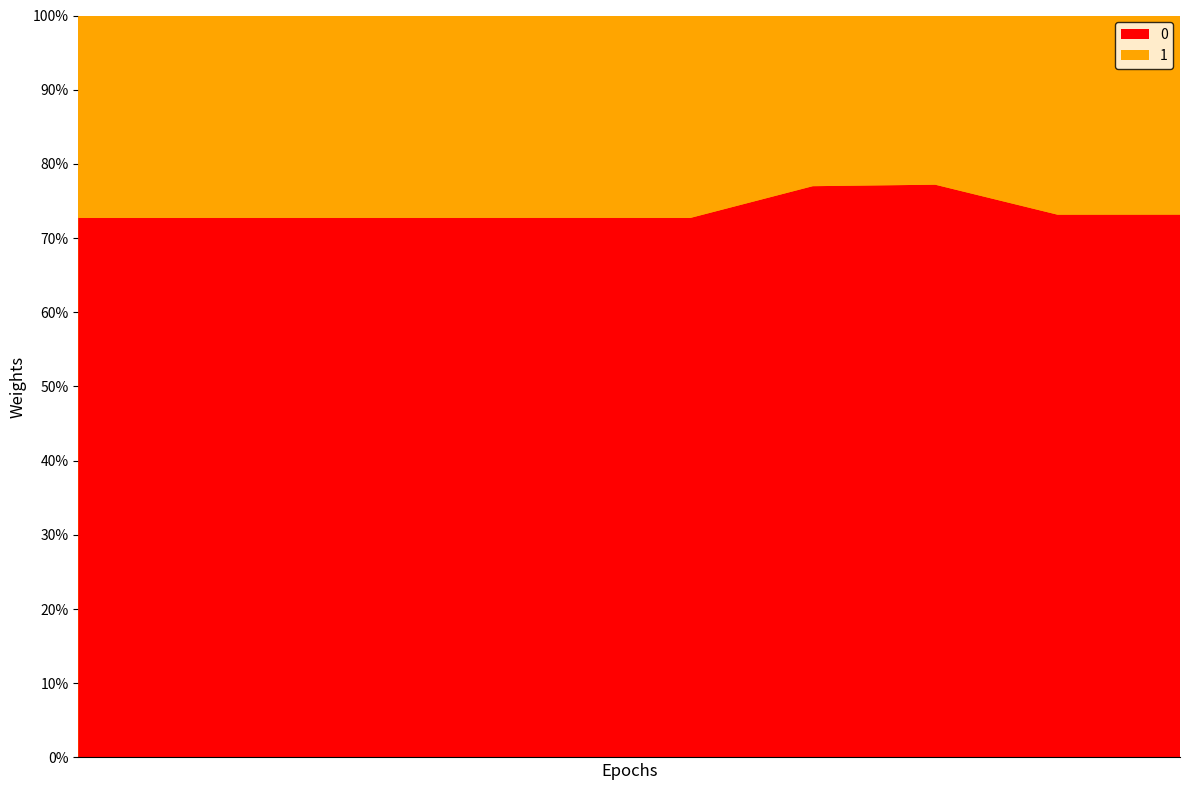

Reading left to right, list all the values displayed in this chart.

0: 15255	15256	15257	15258	15264	15274	18937	19154	19747	19802
1: 5724	5724	5724	5724	5724	5731	5658	5658	7247	7264